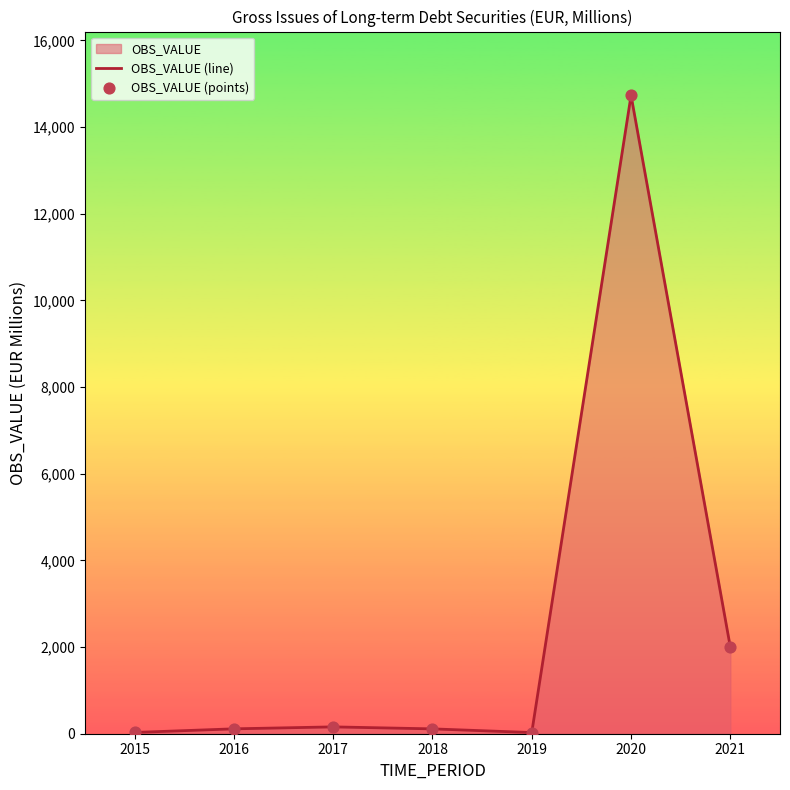

At how many categories does at least one series exceed 1287?

2